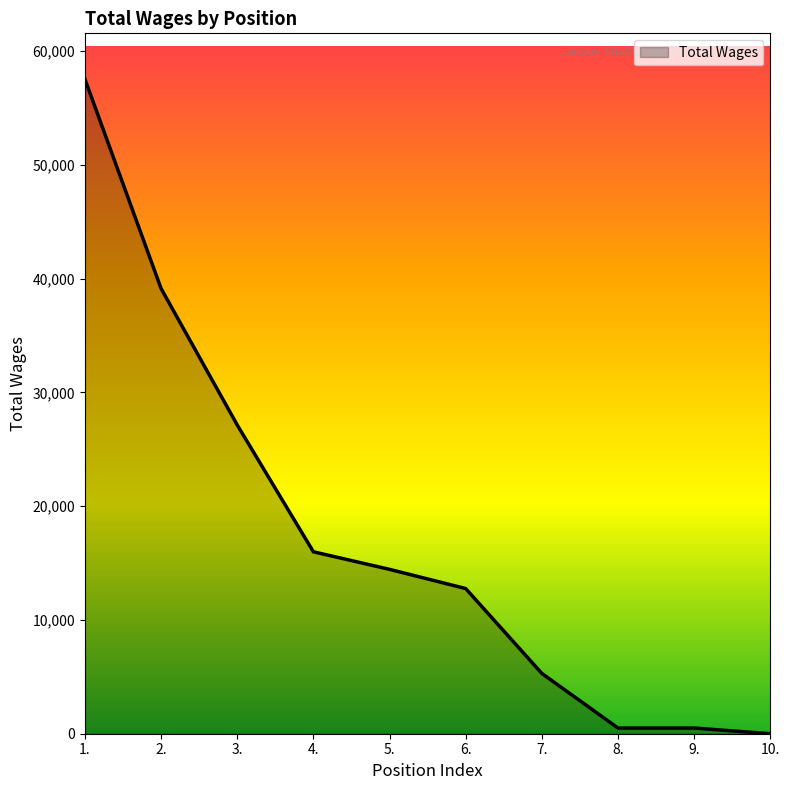

Reading left to right, what are all the values shown in this chart?

1.=57517	2.=39122	3.=27130	4.=15986	5.=14442	6.=12755	7.=5296	8.=500	9.=500	10.=0